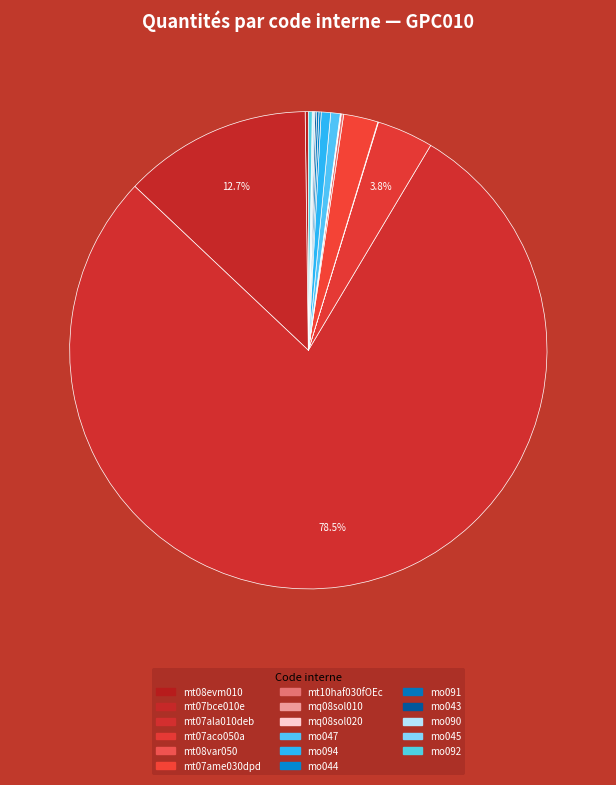

Between mt08var050 and mo094, which is larger?

mo094